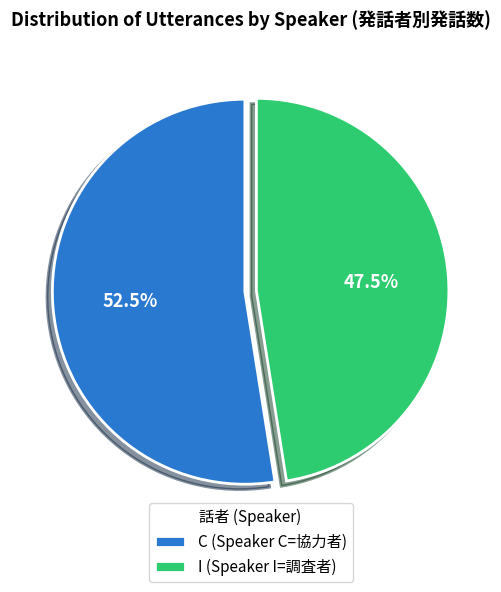

How many segments does this pie chart have?

2